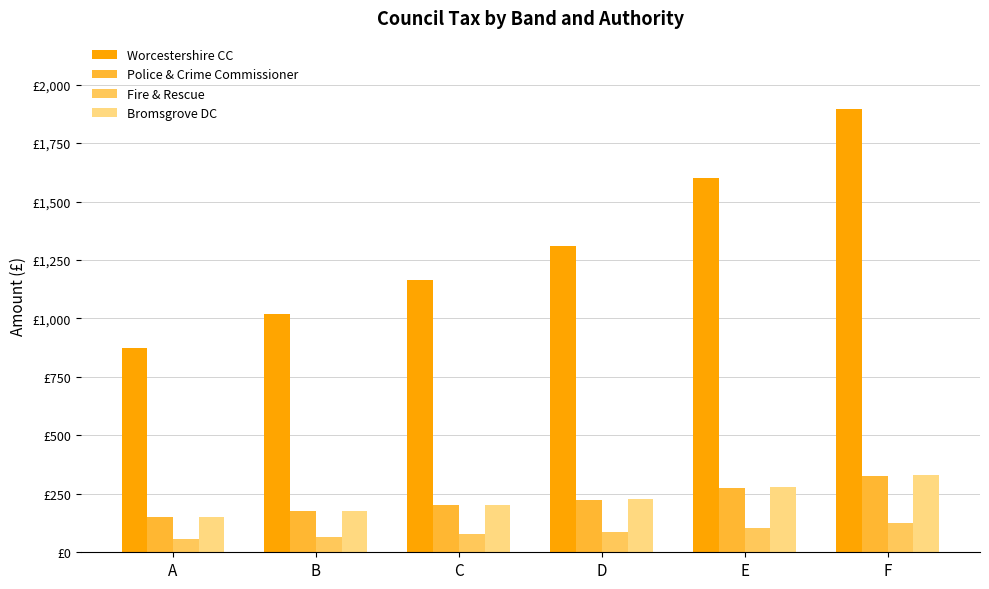

Rank the series at F from highest to lowest value.

Worcestershire CC, Bromsgrove DC, Police & Crime Commissioner, Fire & Rescue